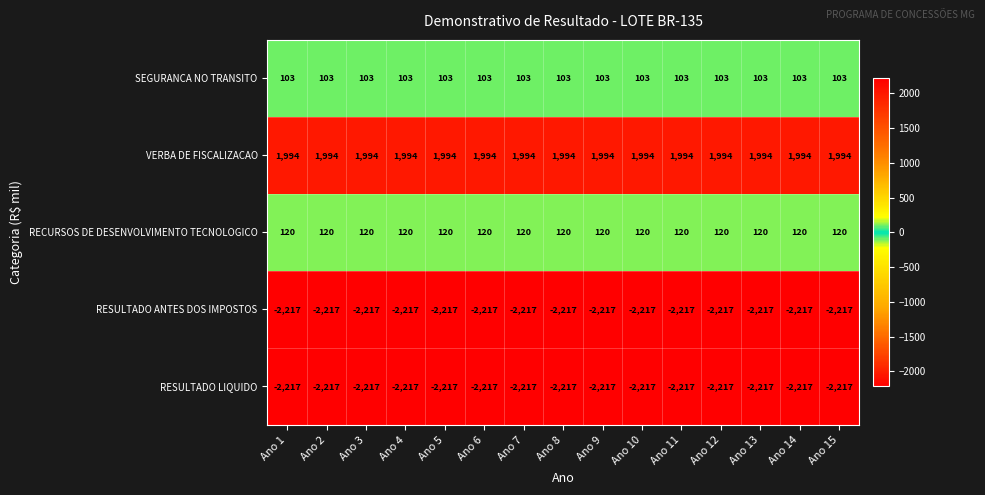

What is the difference between the highest and lowest values at Ano 1?

4211